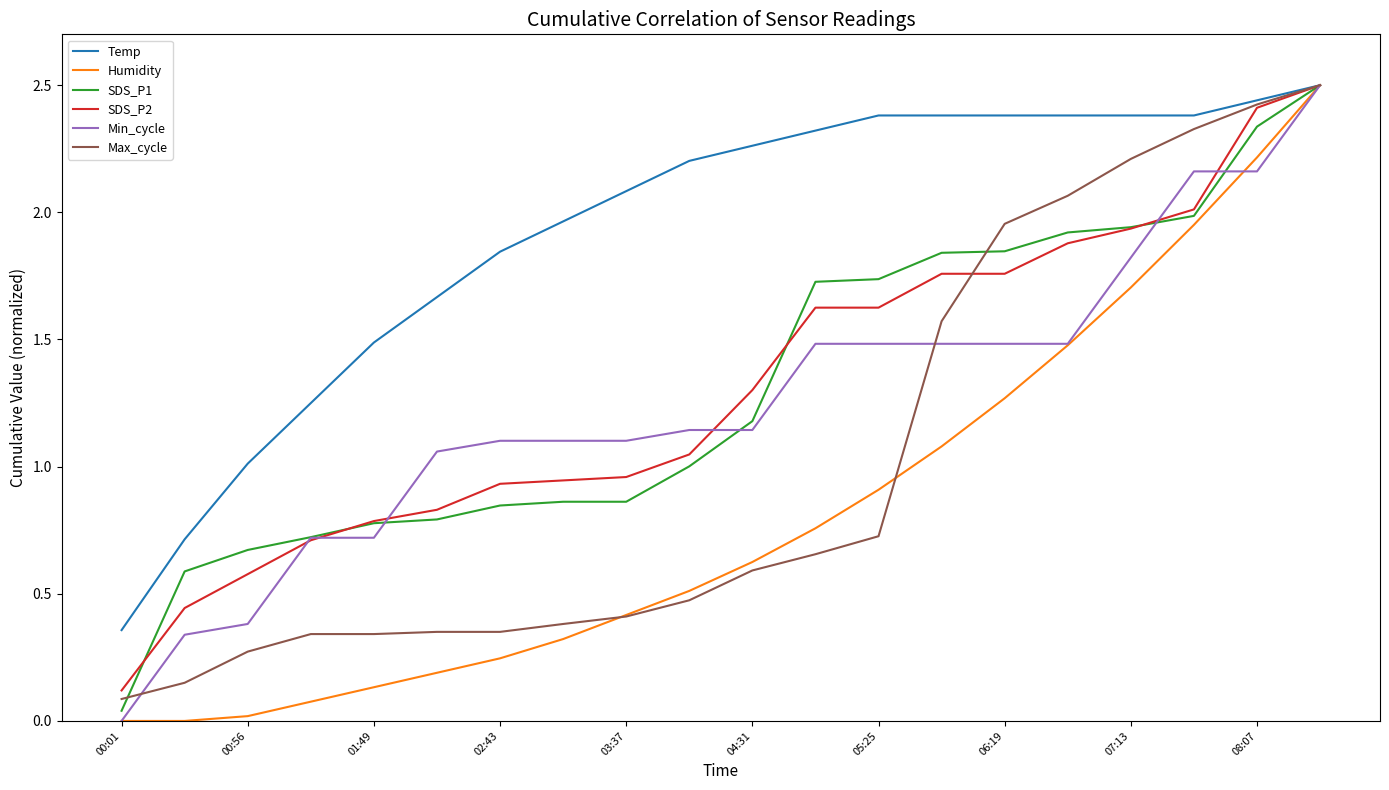

What is the maximum value for Min_cycle?

2.5